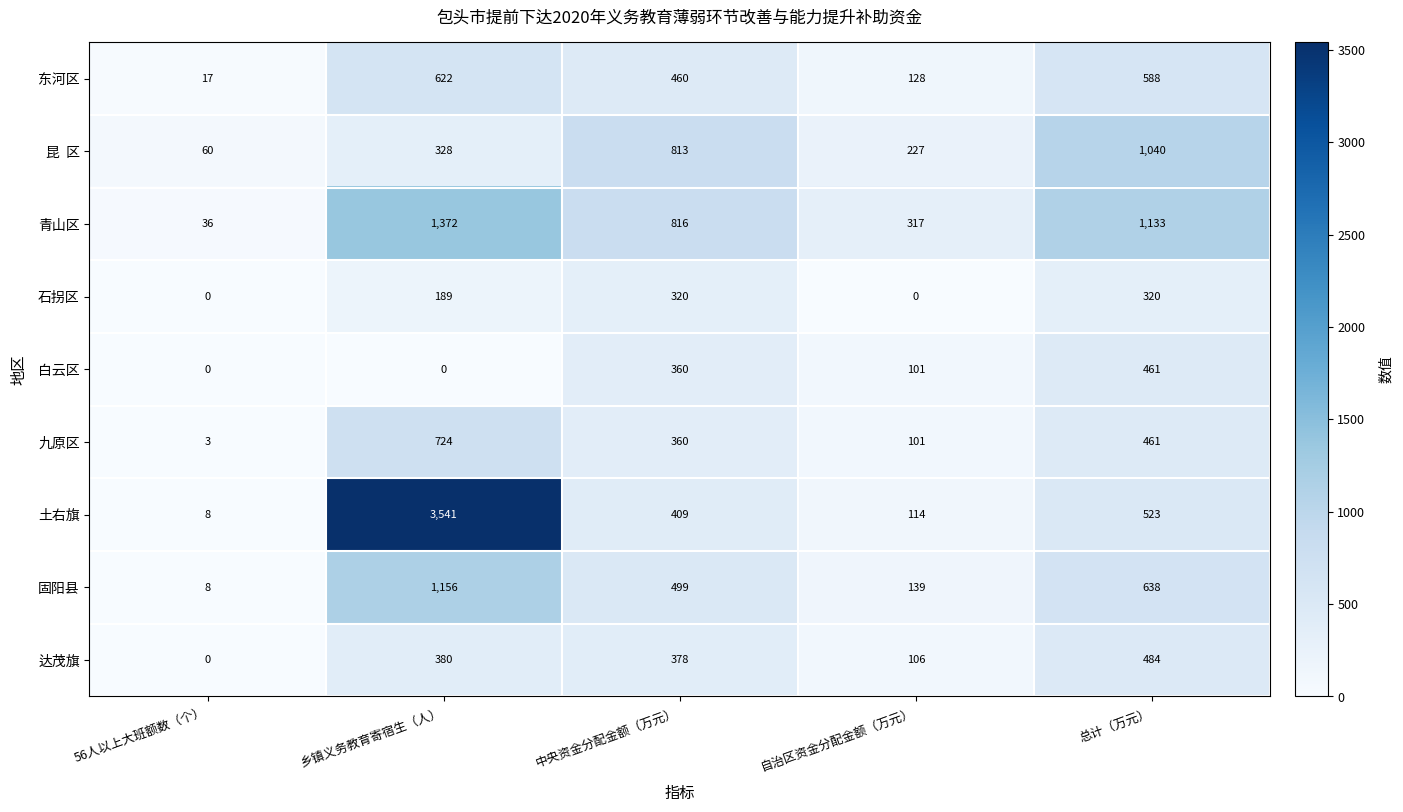

List the labels in order of 东河区 value, largest first.

乡镇义务教育寄宿生（人）, 总计（万元）, 中央资金分配金额（万元）, 自治区资金分配金额（万元）, 56人以上大班额数（个）